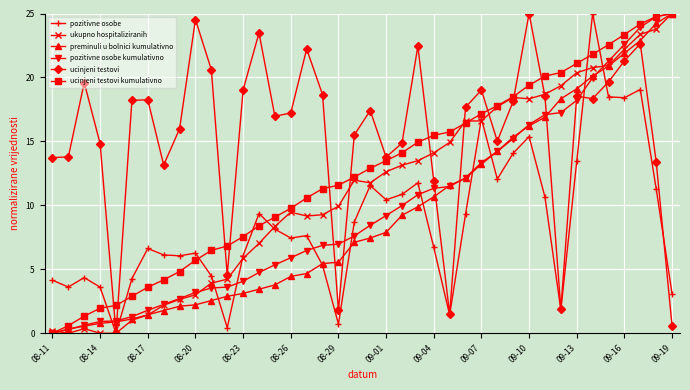

What is the maximum value for ucinjeni testovi kumulativno?

25.0